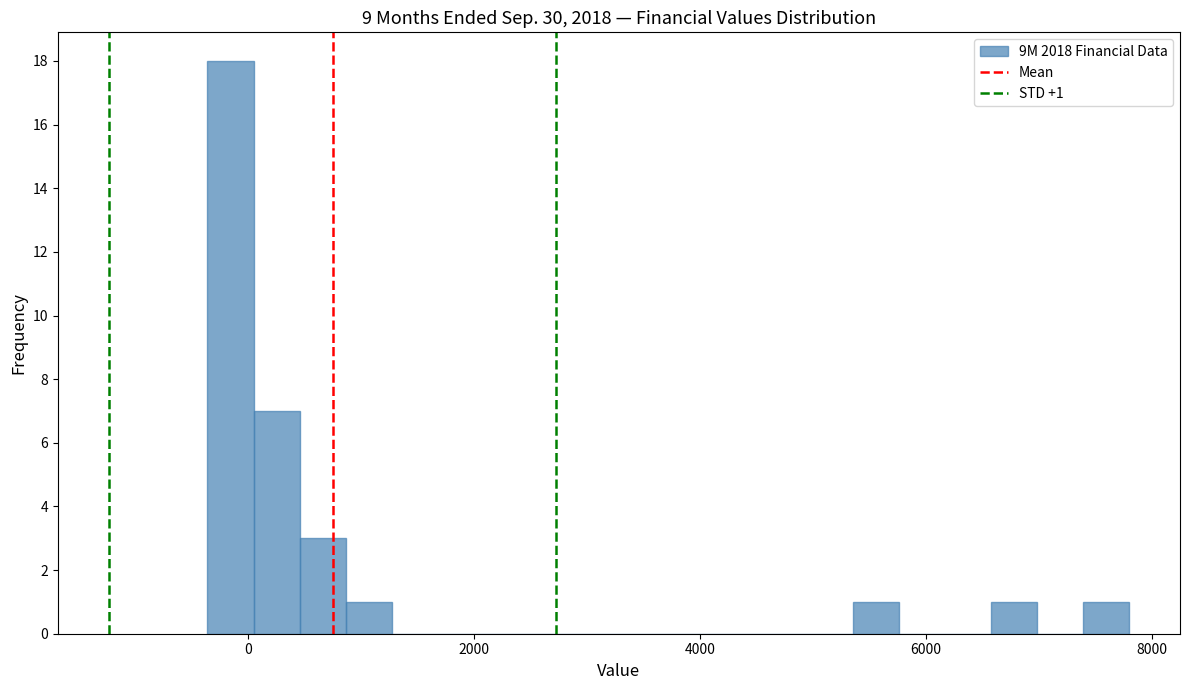

Around what value on the x-axis is the tallest bar? Give the approximate position of its centre, as read against the axis.

-200